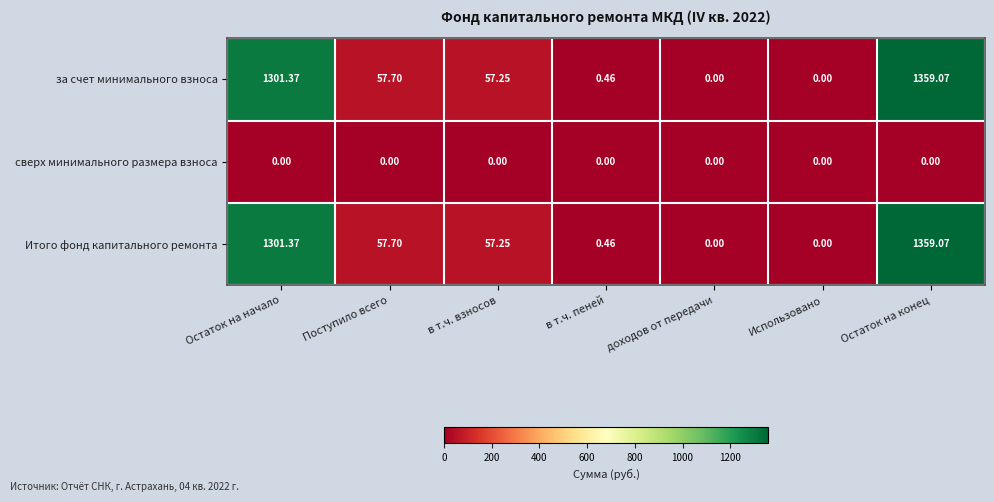

At which category does the chart reach its peak across all series?

Остаток на конец